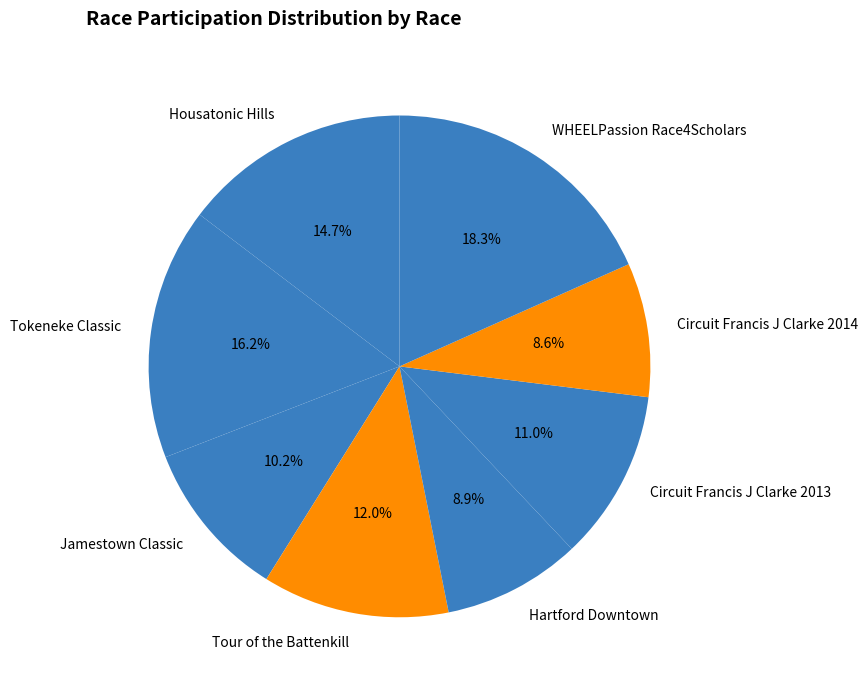

Is there a majority slice in this chart?

No